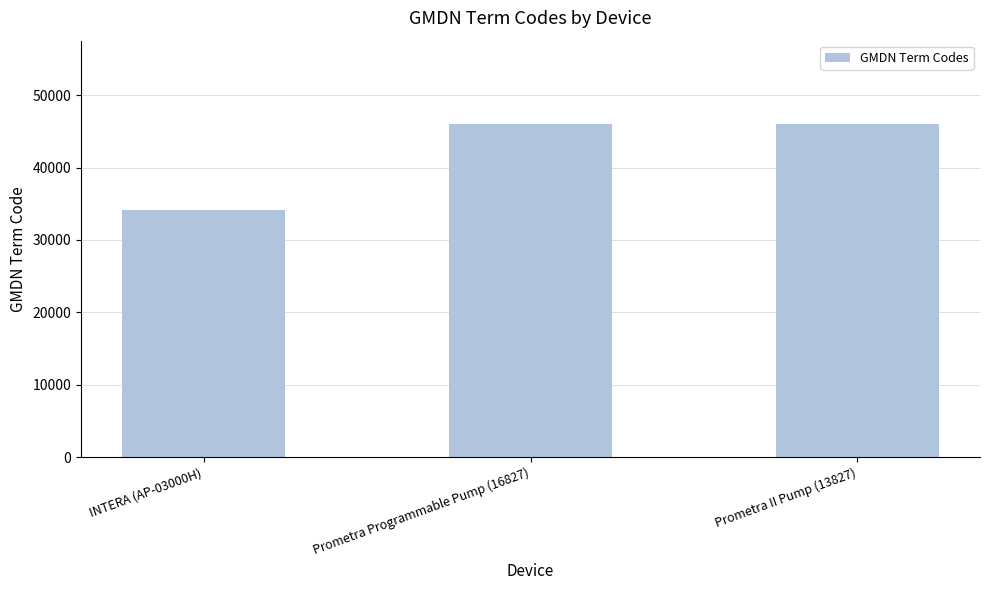

What is the label of the 3rd bar from the right?

INTERA (AP-03000H)